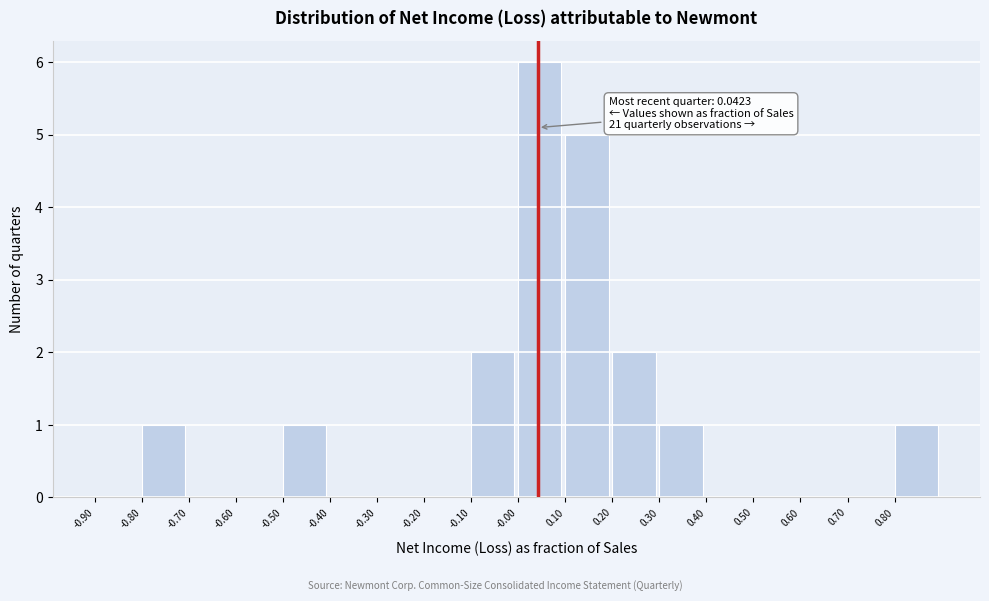

Over which range of the x-axis is the bar tallest?

0.0 to 0.1